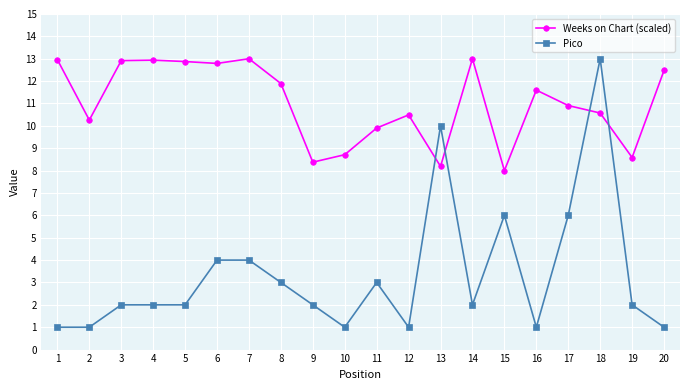

The value of Weeks on Chart (scaled) at 20 is 22.1. True or false?

False